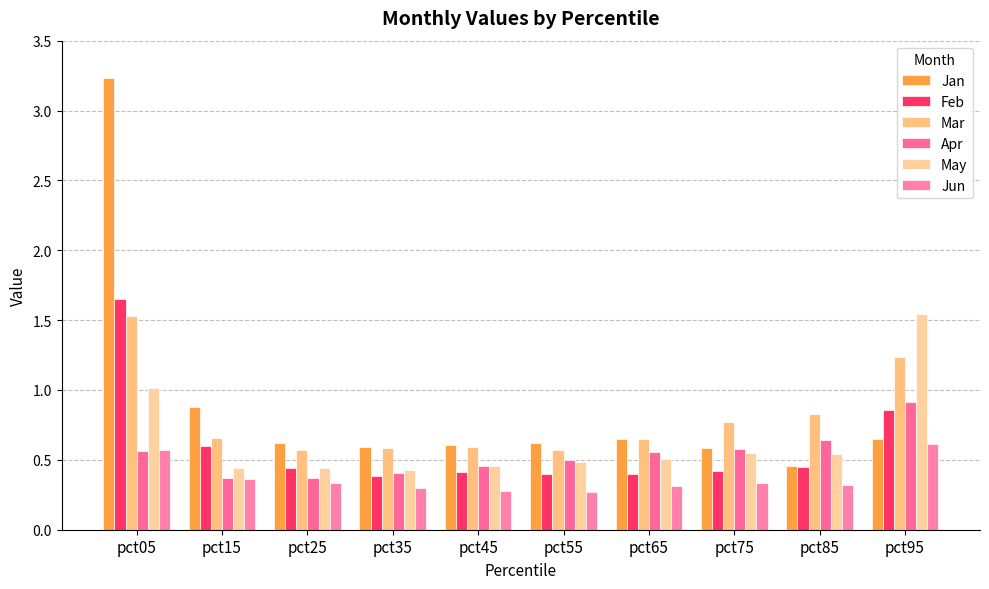

Reading left to right, extract all data points from this chart.

Jan: 3.2	0.9	0.6	0.6	0.6	0.6	0.7	0.6	0.5	0.6
Feb: 1.7	0.6	0.4	0.4	0.4	0.4	0.4	0.4	0.4	0.9
Mar: 1.5	0.7	0.6	0.6	0.6	0.6	0.7	0.8	0.8	1.2
Apr: 0.6	0.4	0.4	0.4	0.5	0.5	0.6	0.6	0.6	0.9
May: 1.0	0.4	0.4	0.4	0.5	0.5	0.5	0.6	0.5	1.5
Jun: 0.6	0.4	0.3	0.3	0.3	0.3	0.3	0.3	0.3	0.6